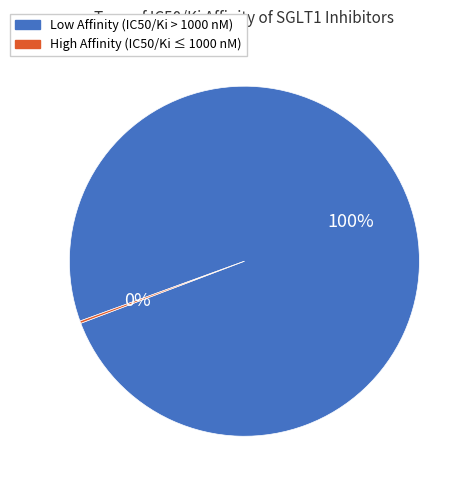

Is there any slice that represents more than half of the pie?

Yes